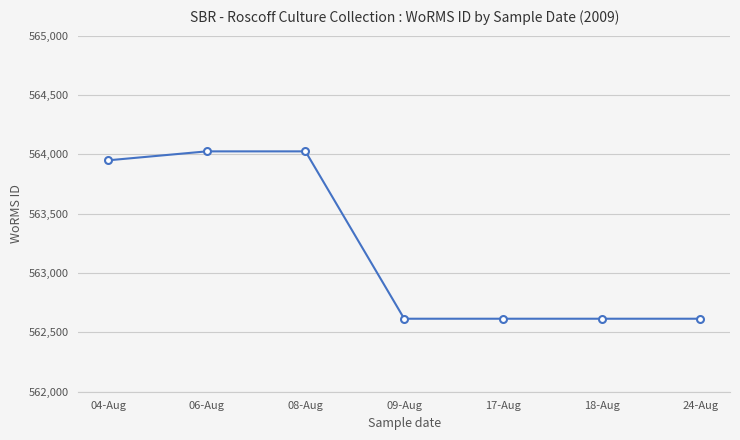

What is the difference between the second highest and minimum values?

1410.0